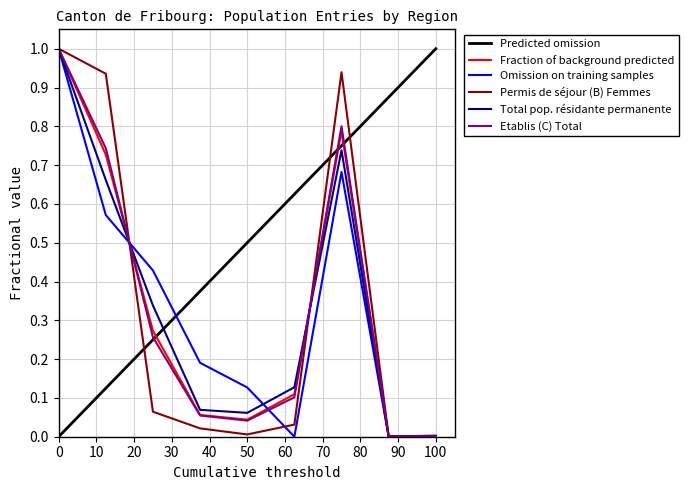

The value of Fraction of background predicted at 0 is 1.0. True or false?

True